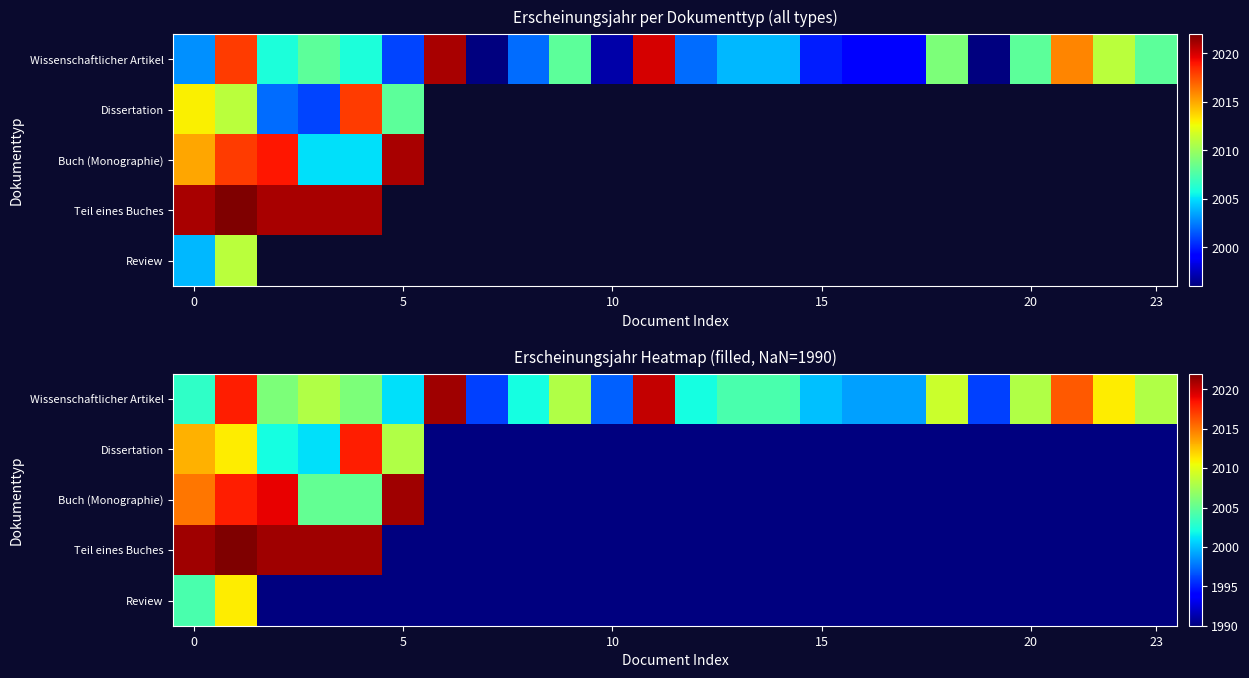

Count the number of categories in the chart.

24